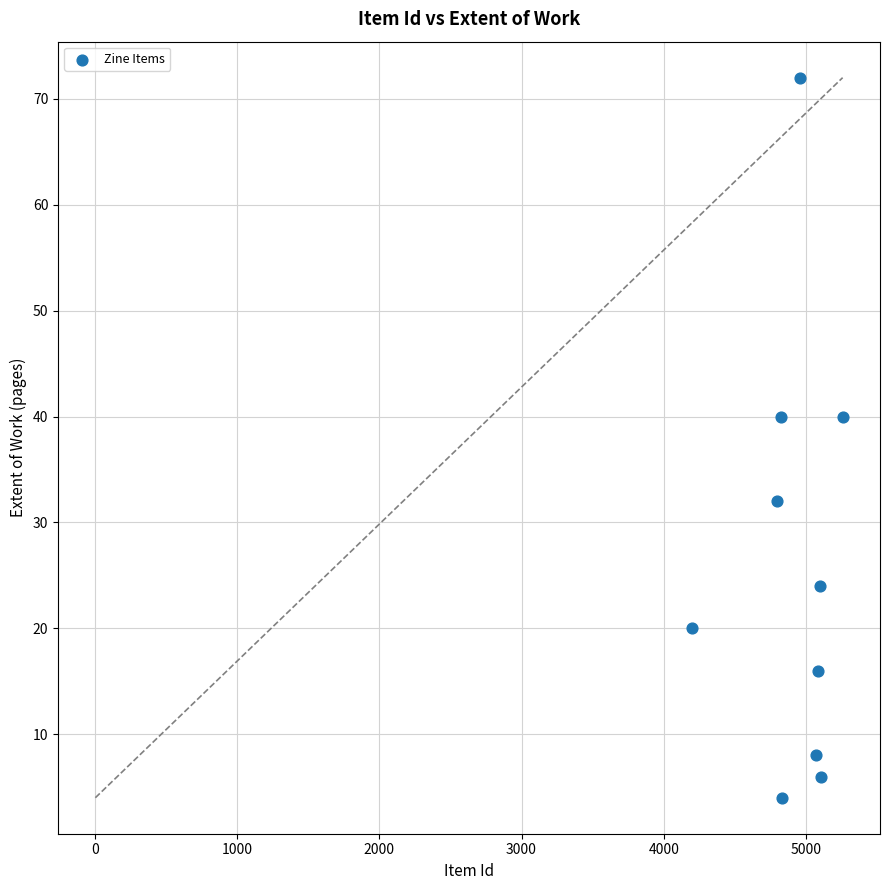

What is the range of Y values (max minus min)?

68